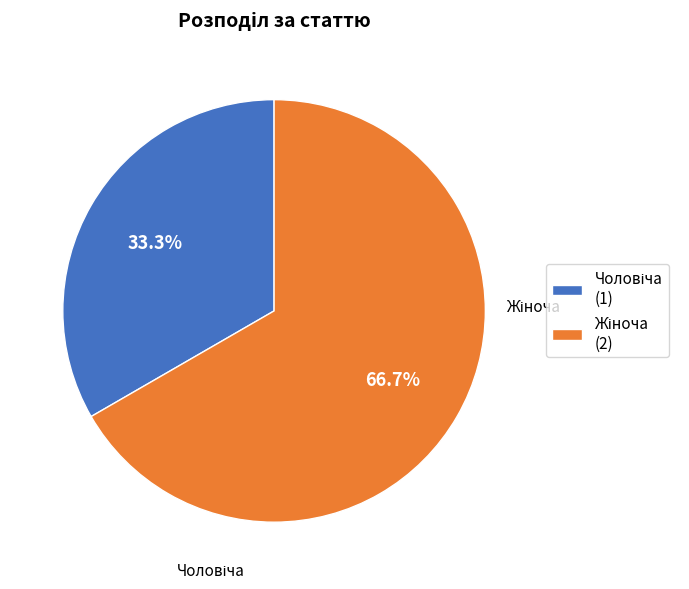

How many slices are in this pie chart?

2